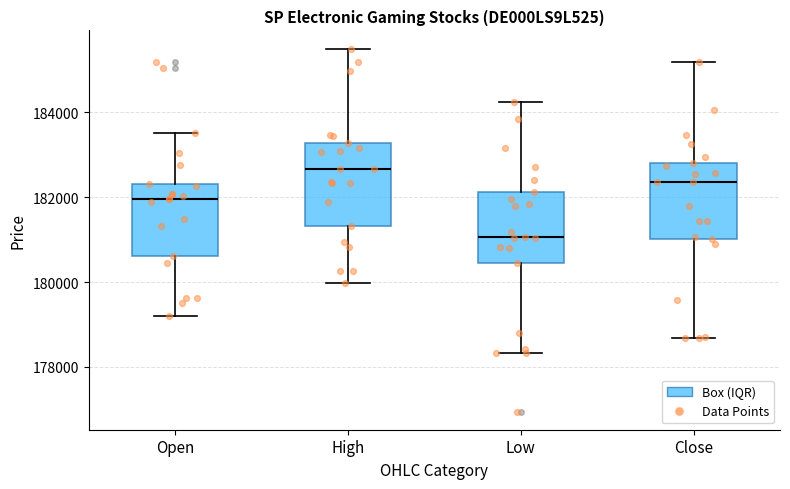

Which box has the highest median line?

High